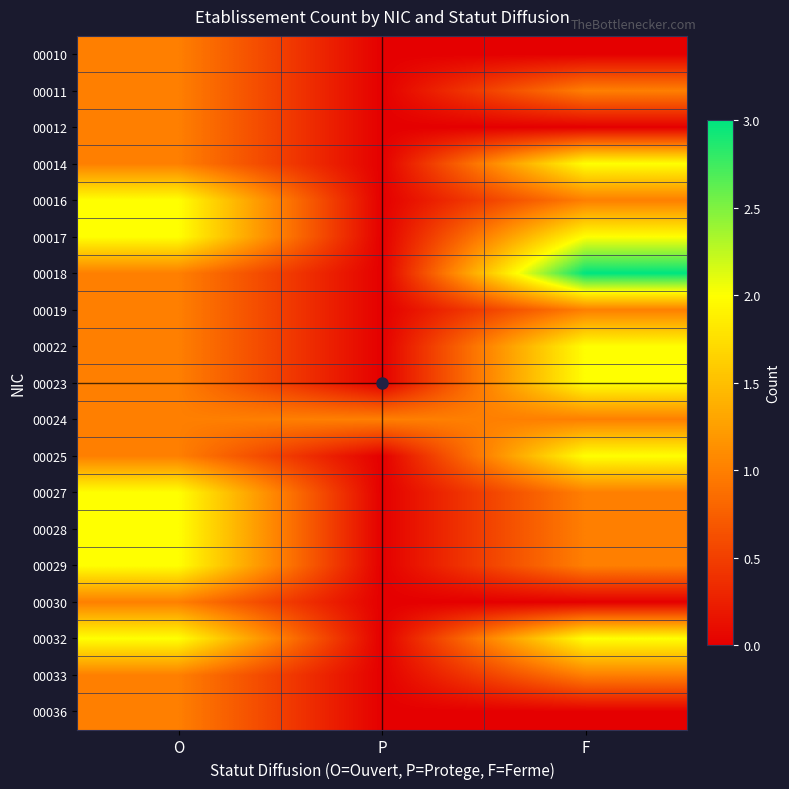

Rank the series at F from lowest to highest value.

00010, 00012, 00030, 00036, 00011, 00016, 00019, 00024, 00027, 00028, 00029, 00033, 00014, 00017, 00022, 00023, 00025, 00032, 00018